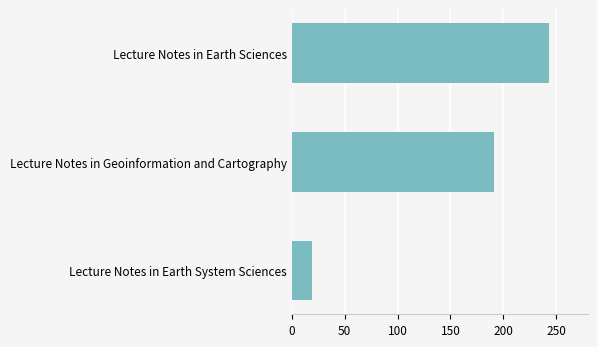

Reading bottom to top, list all the values displayed in this chart.

Lecture Notes in Earth System Sciences=19	Lecture Notes in Geoinformation and Cartography=191	Lecture Notes in Earth Sciences=243